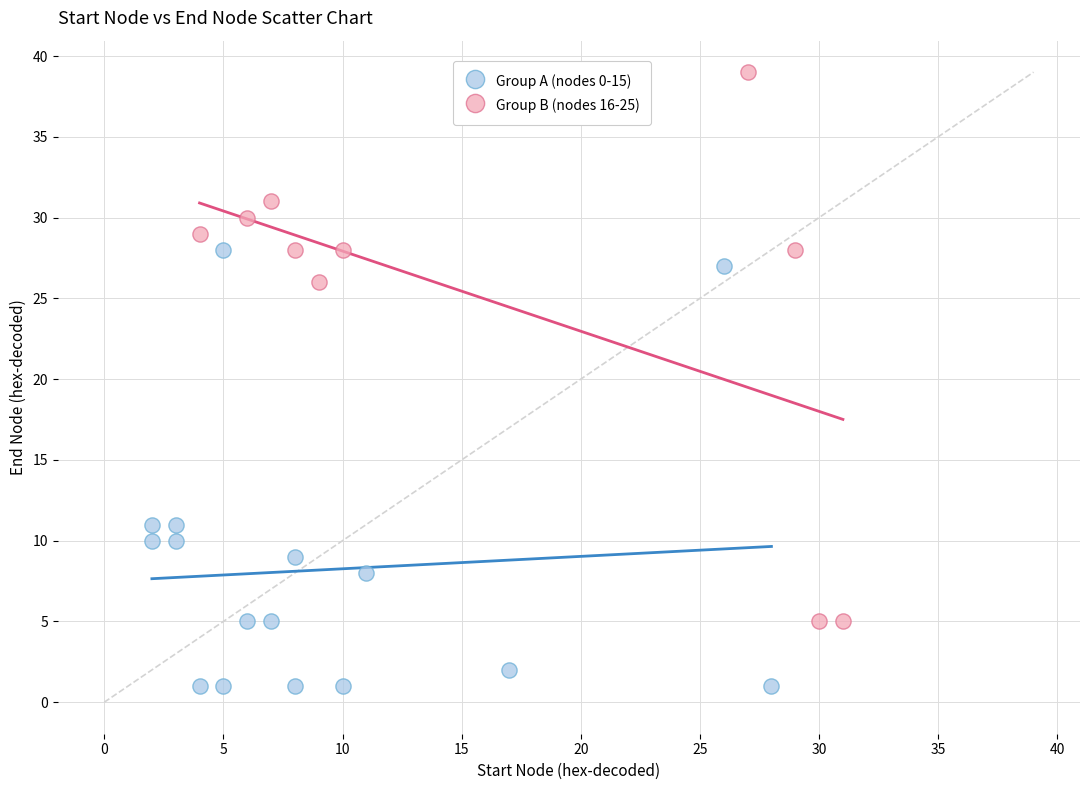

Which series reaches the minimum Y coordinate?

Group A (nodes 0-15)